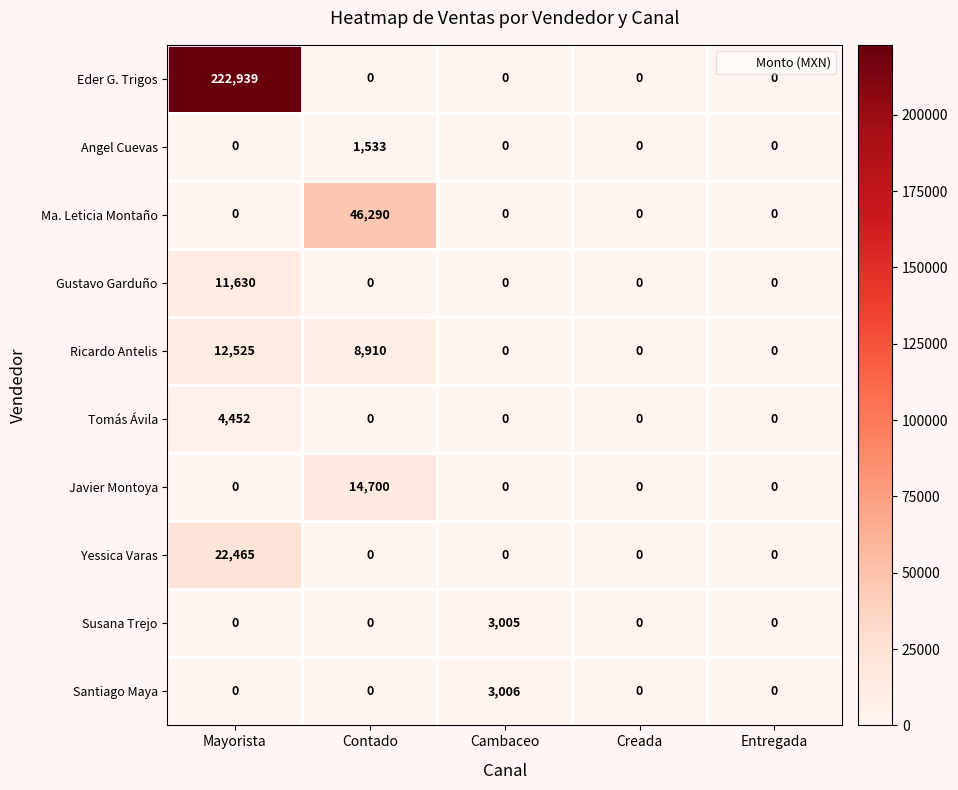

List the series in order of their peak value, lowest first.

Angel Cuevas, Susana Trejo, Santiago Maya, Tomás Ávila, Gustavo Garduño, Ricardo Antelis, Javier Montoya, Yessica Varas, Ma. Leticia Montaño, Eder G. Trigos